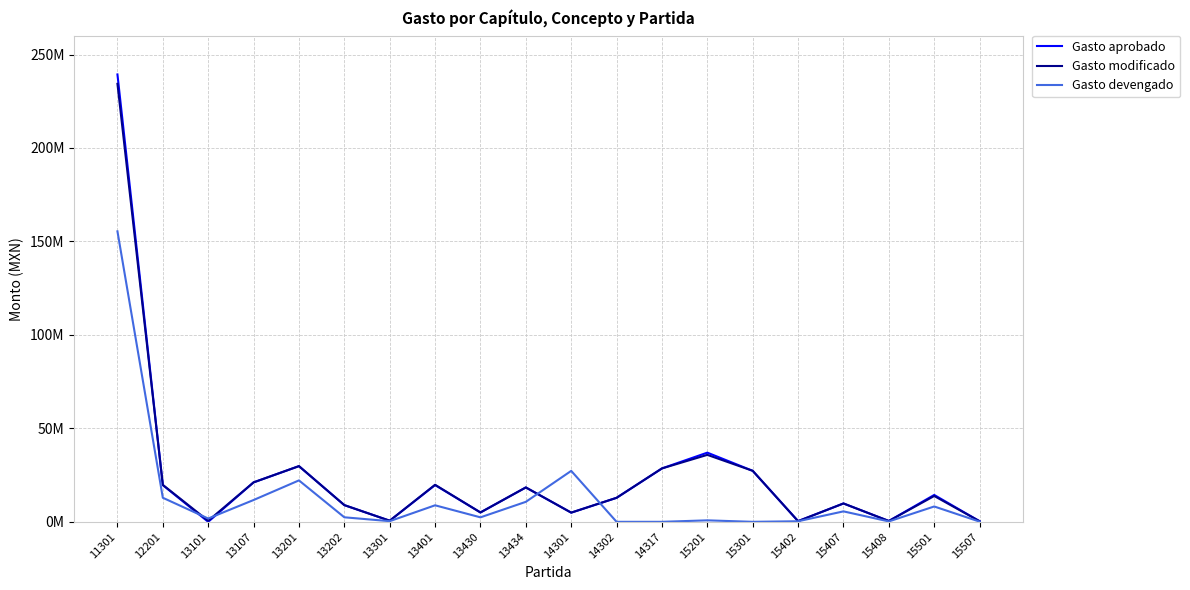

Which series has the largest range (max minus min)?

Gasto aprobado